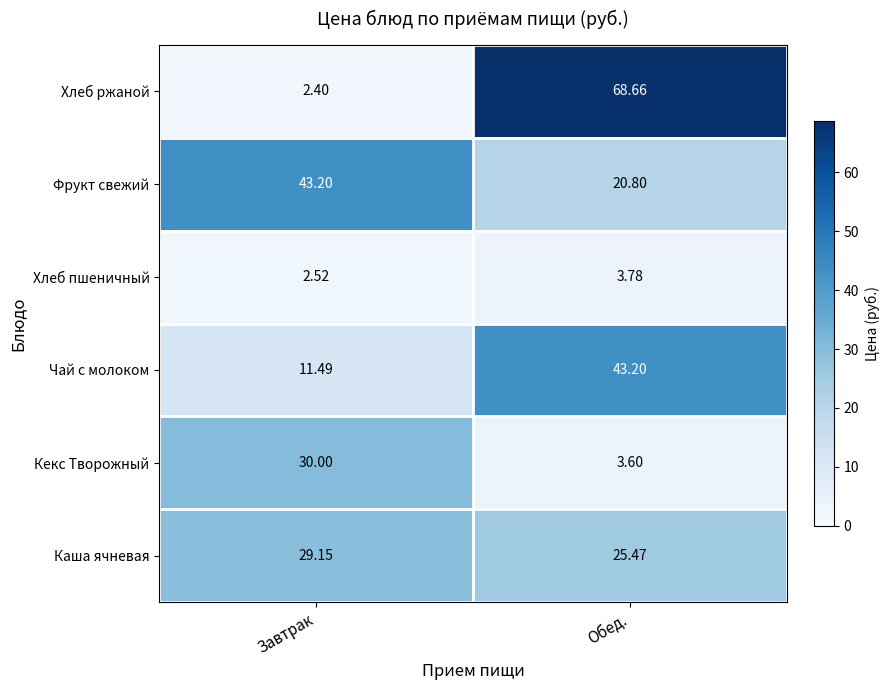

Where is Кекс Творожный nearest to the value 16?

Обед.